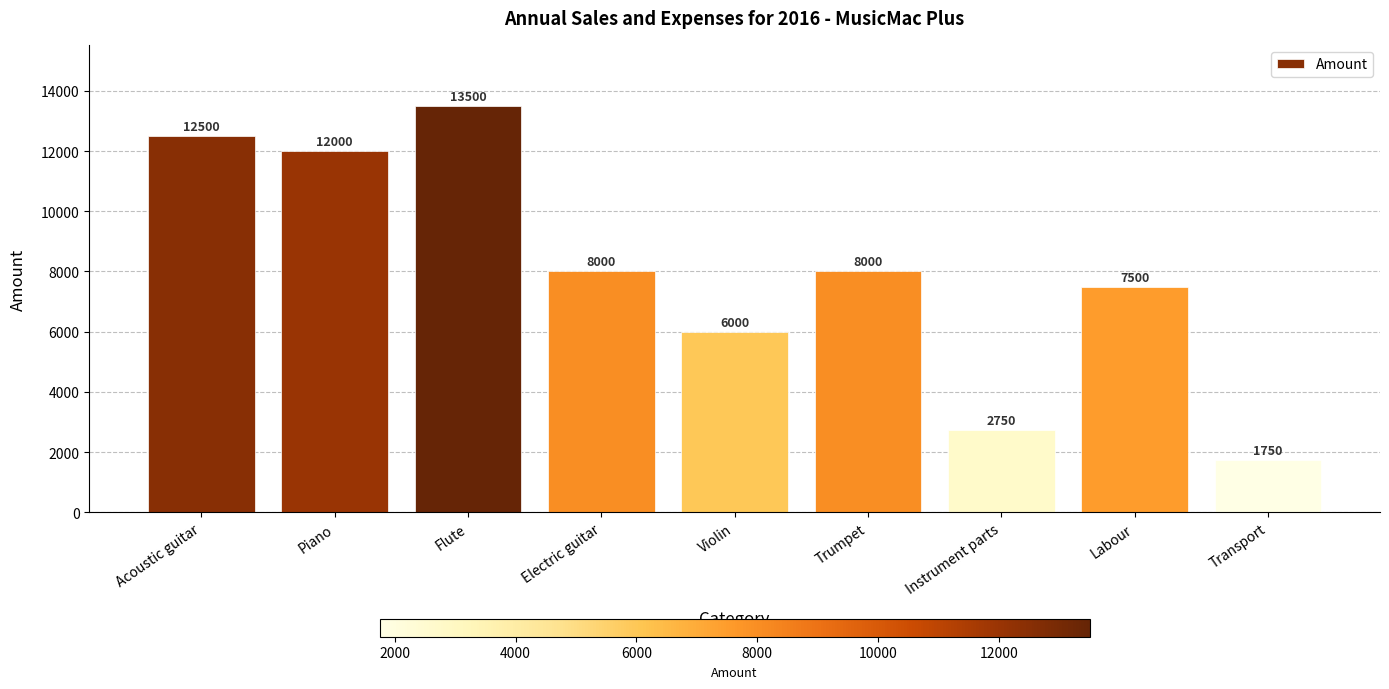

How many distinct data groups are displayed?

1